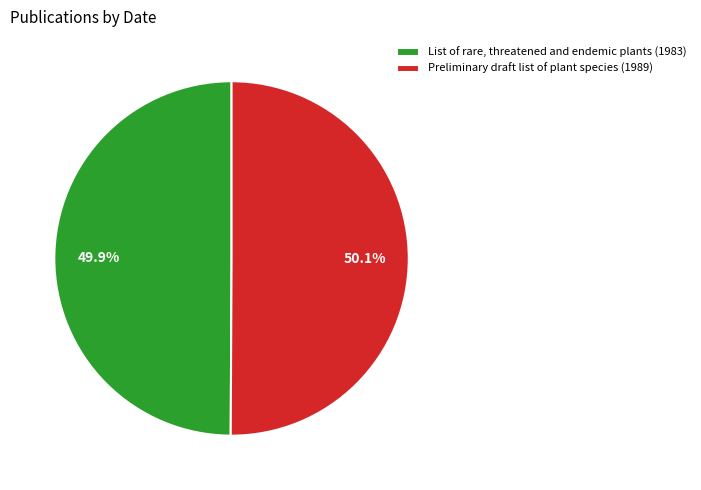

To the nearest percent, what is the combined percentage of Preliminary draft list of plant species (1989) and List of rare, threatened and endemic plants (1983)?

100%